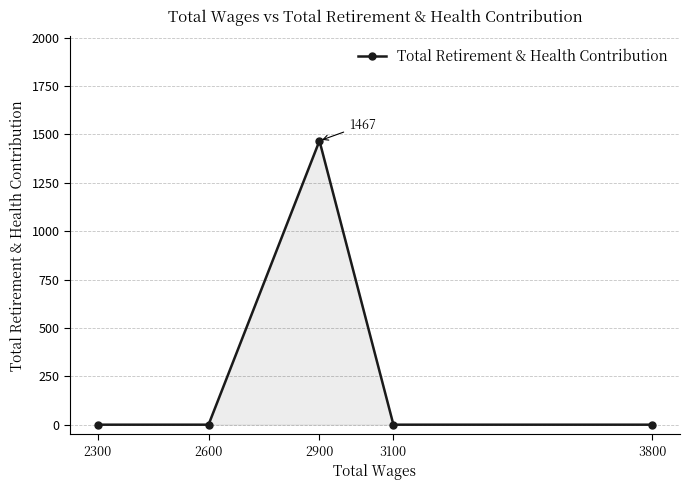

How many lines are shown in the chart?

1